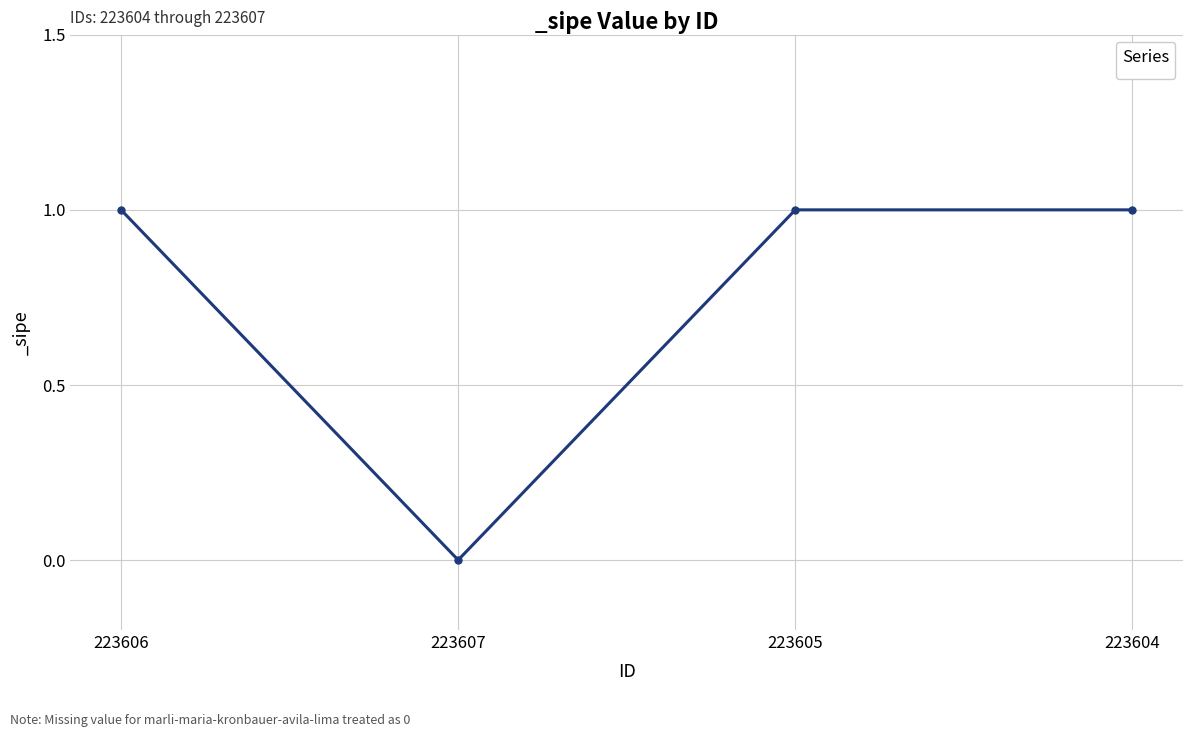

Reading left to right, what are all the values shown in this chart?

223606=1	223607=0	223605=1	223604=1